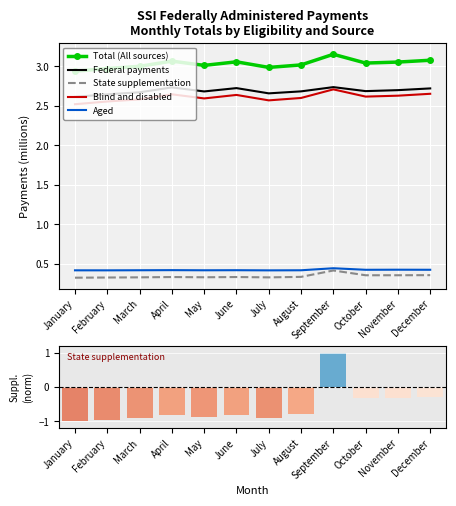

Rank the series by their maximum value, from lowest to highest.

State supplementation, Aged, Blind and disabled, Federal payments, Total (All sources)